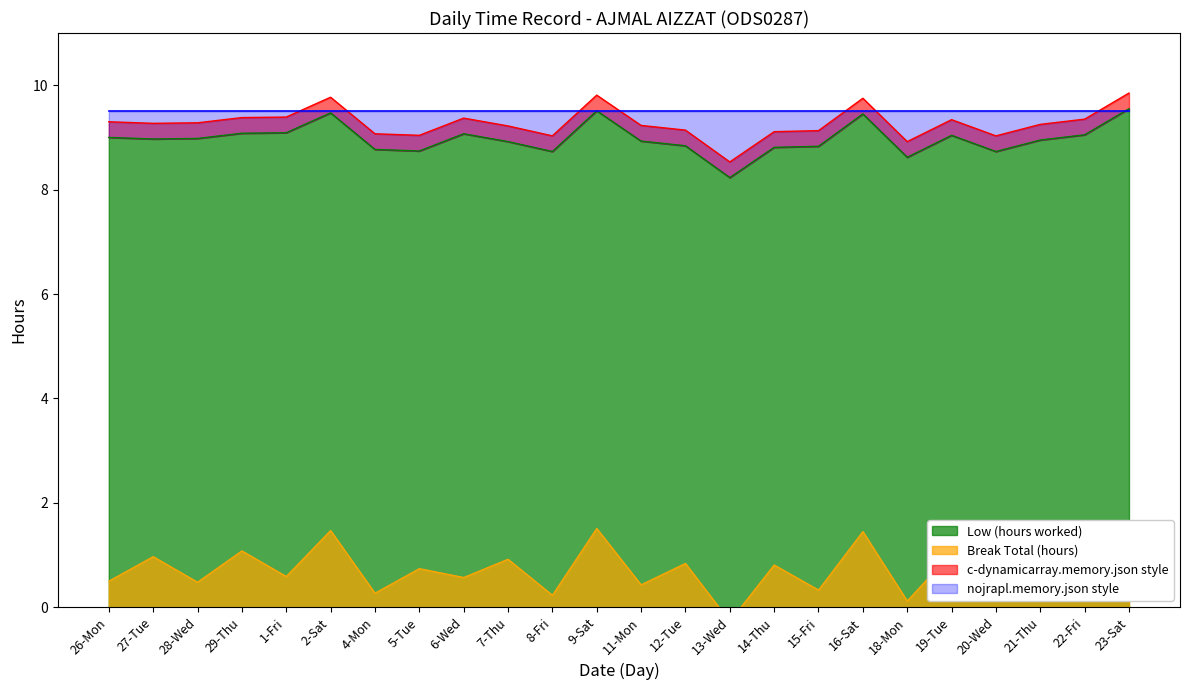

Where is the data nearest to the value 8?

13-Wed